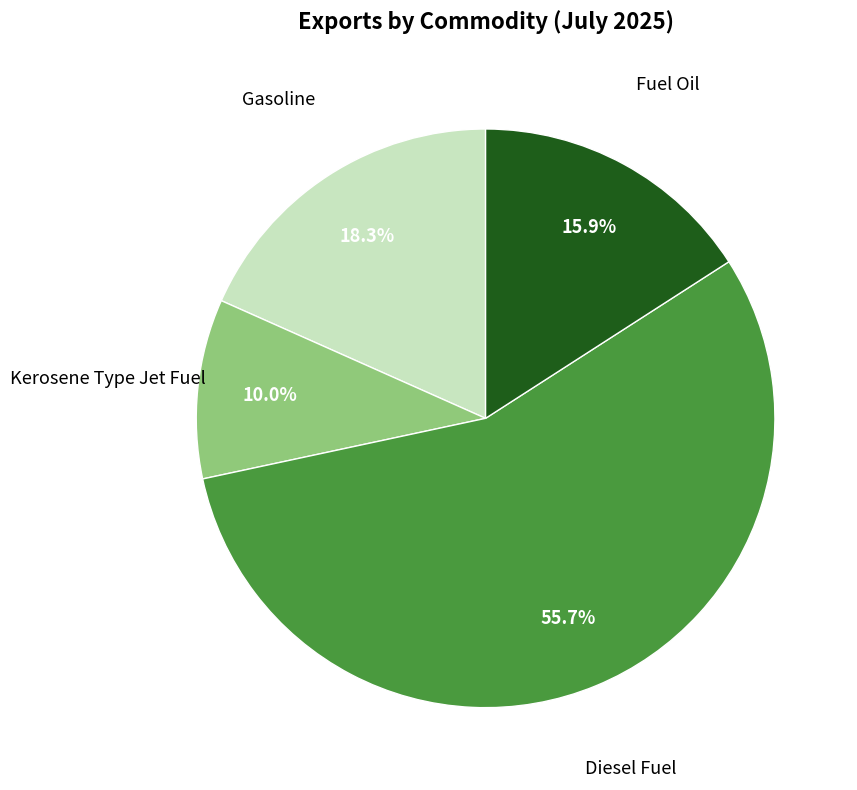

To the nearest percent, what is the combined percentage of Gasoline and Kerosene Type Jet Fuel?

28%